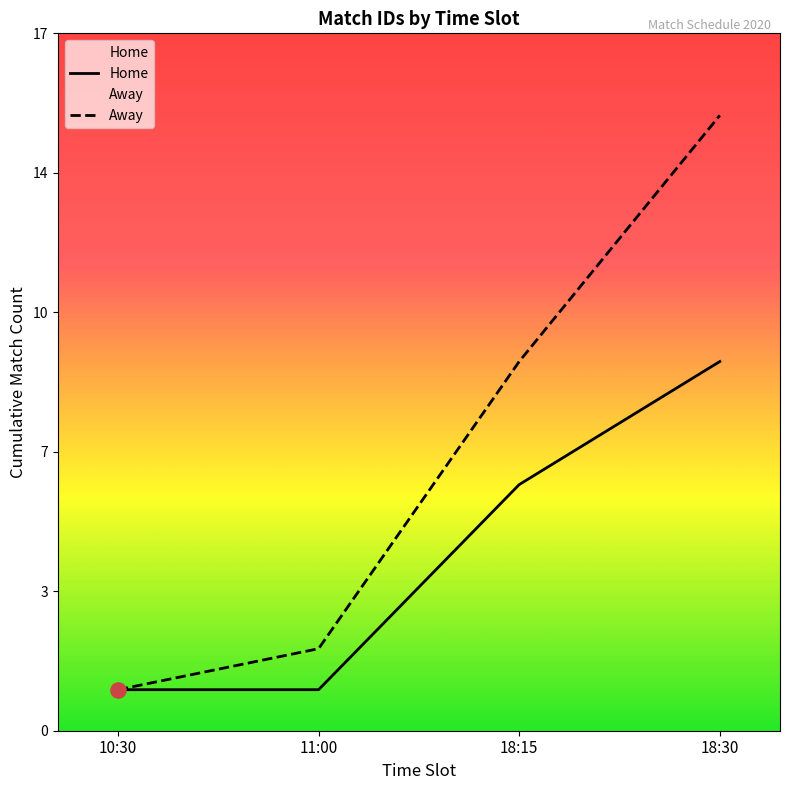

What are all the series names shown in the legend?

Home, Away